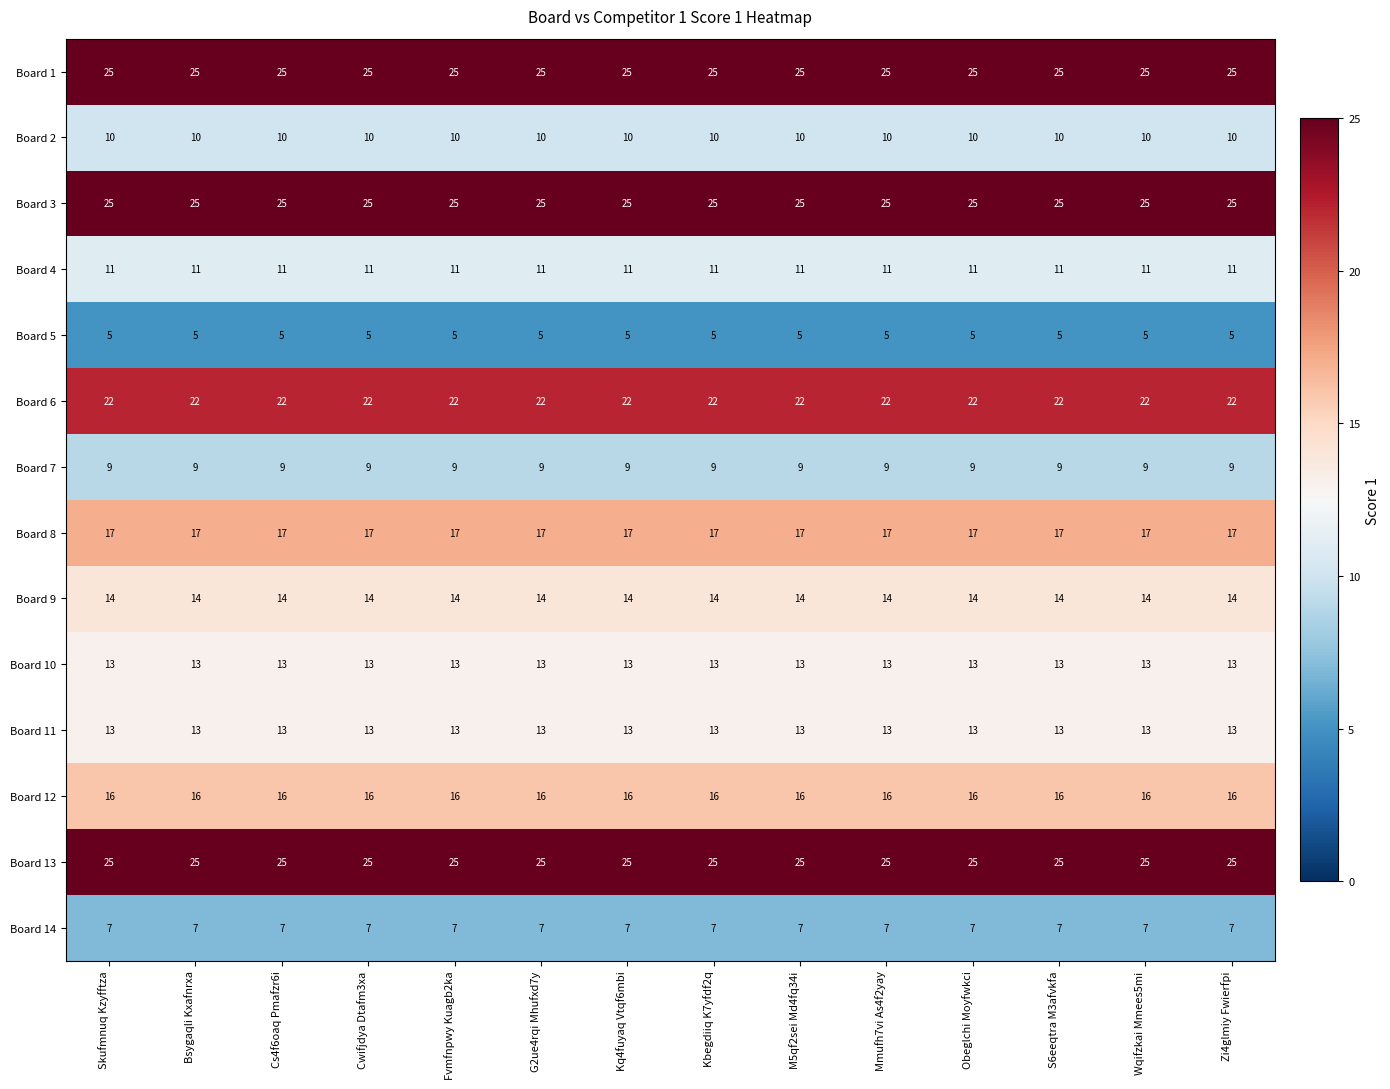

Is it true that Board 7 equals 13 at Cs4f6oaq Pmafzr6i?

False